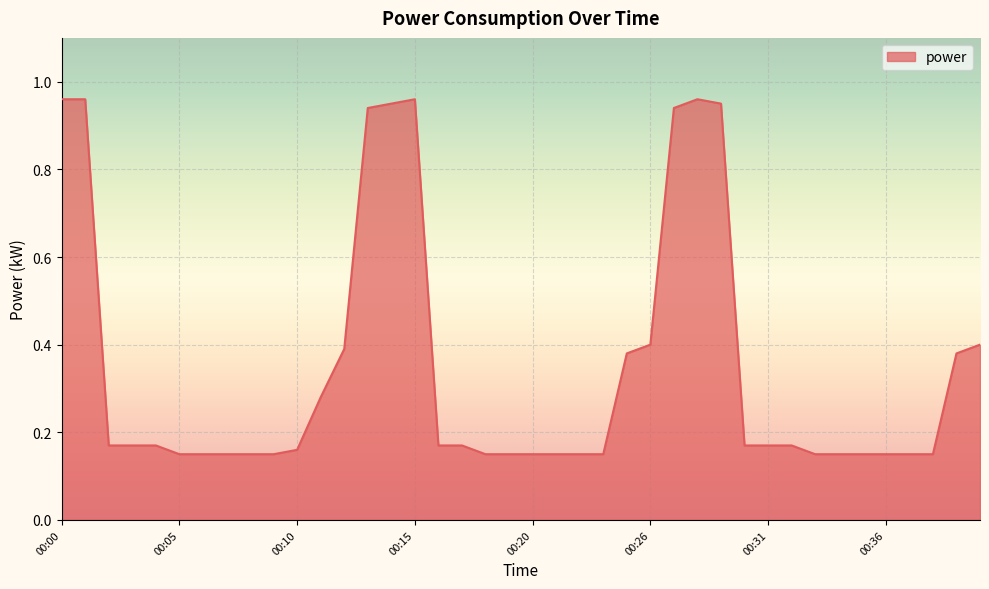

What is the difference between the maximum and minimum values?

0.8